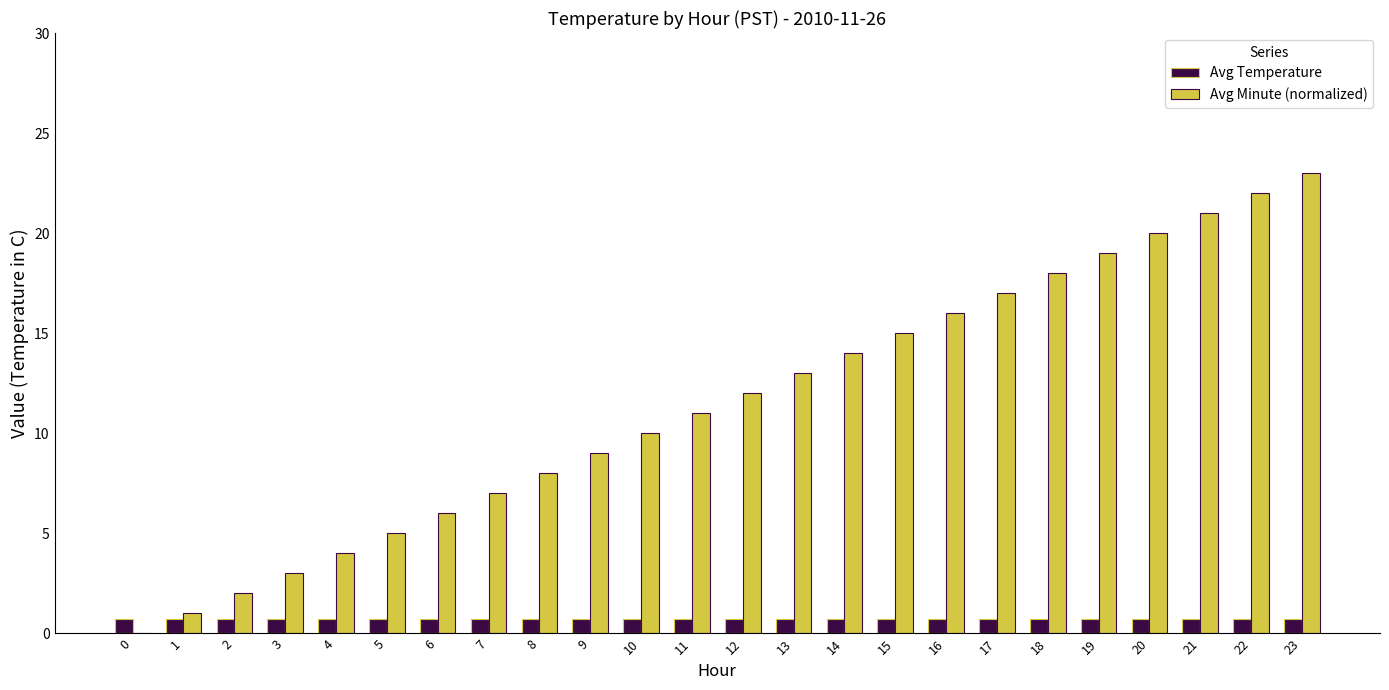

Reading left to right, extract all data points from this chart.

Avg Temperature: 0.7	0.7	0.7	0.7	0.7	0.7	0.7	0.7	0.7	0.7	0.7	0.7	0.7	0.7	0.7	0.7	0.7	0.7	0.7	0.7	0.7	0.7	0.7	0.7
Avg Minute (normalized): 0.0	1.0	2.0	3.0	4.0	5.0	6.0	7.0	8.0	9.0	10.0	11.0	12.0	13.0	14.0	15.0	16.0	17.0	18.0	19.0	20.0	21.0	22.0	23.0